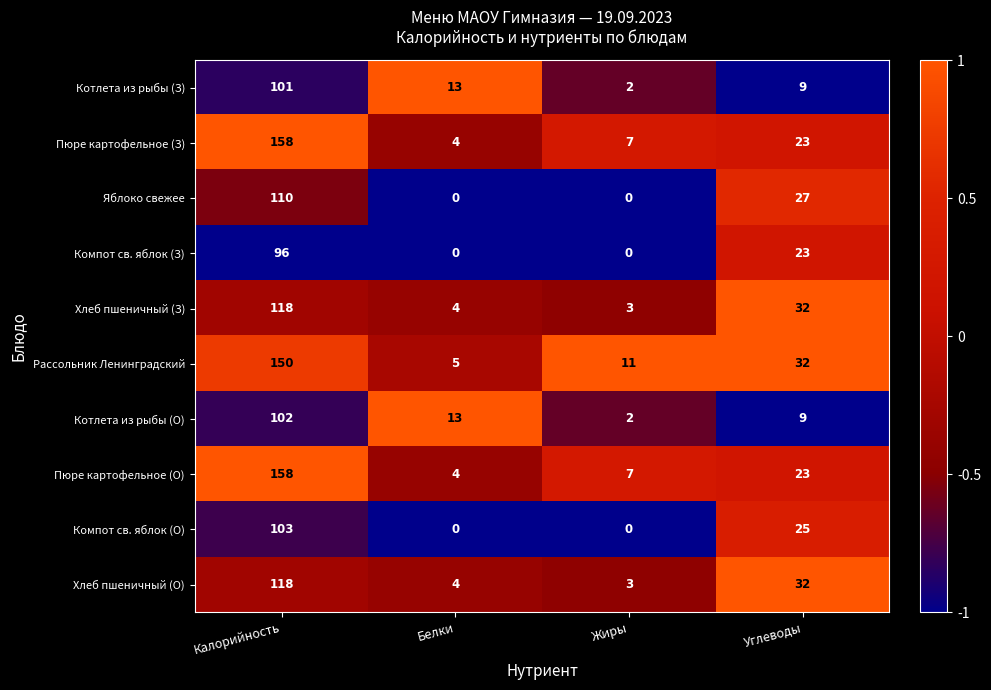

How many distinct data groups are displayed?

10